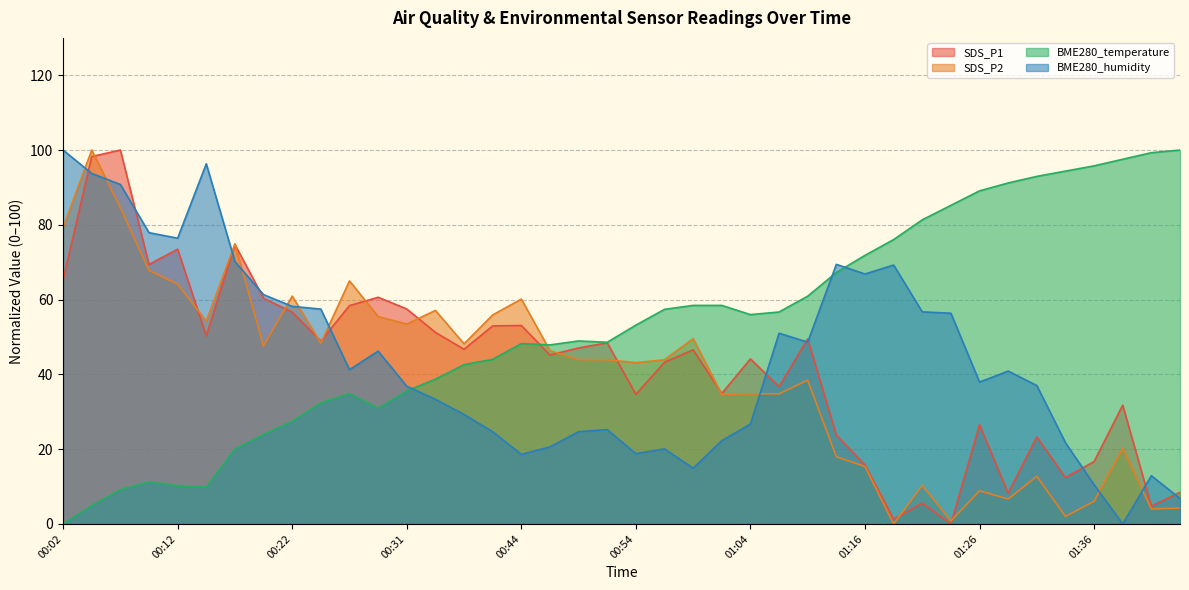

Count the number of categories in the chart.

40